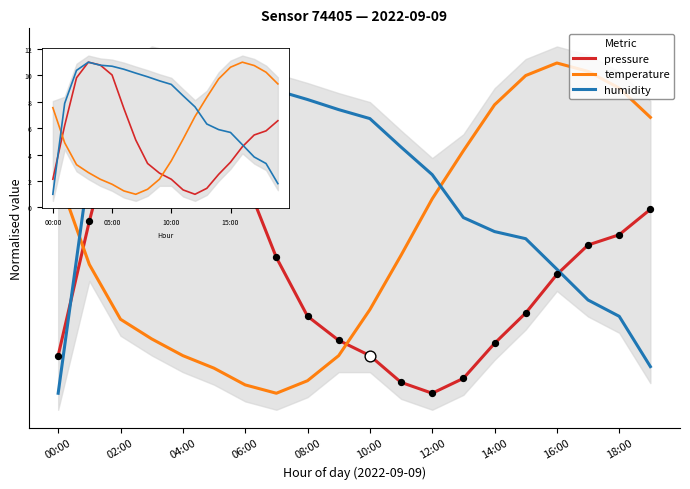

Is the value of humidity at 08:00 greater than the value of pressure at 18:00?

Yes